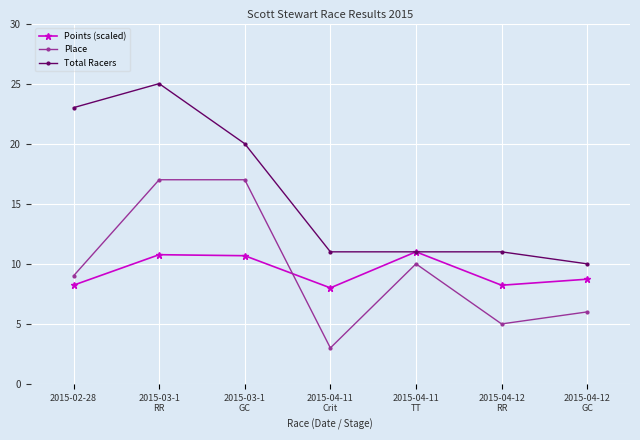

How many lines are shown in the chart?

3